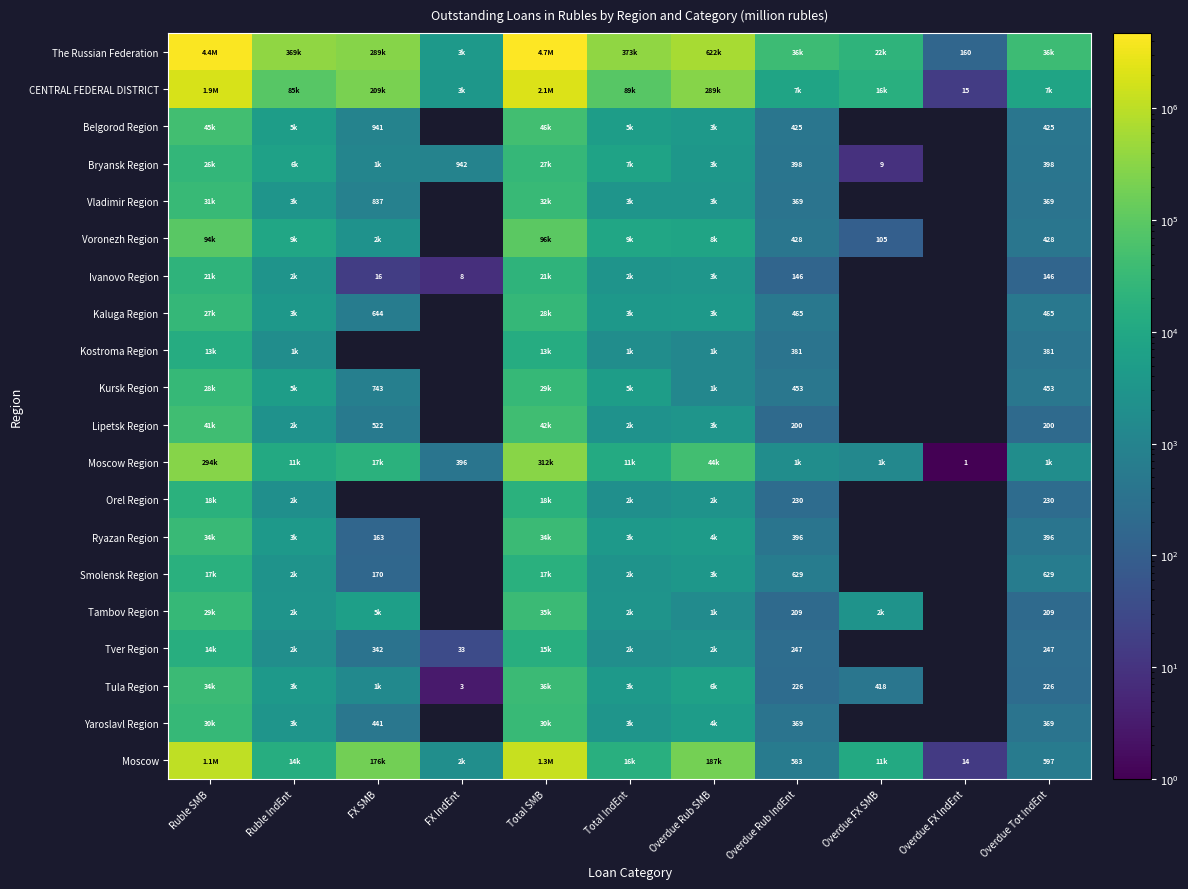

The value of Vladimir Region at Overdue Rub IndEnt is 369. True or false?

True